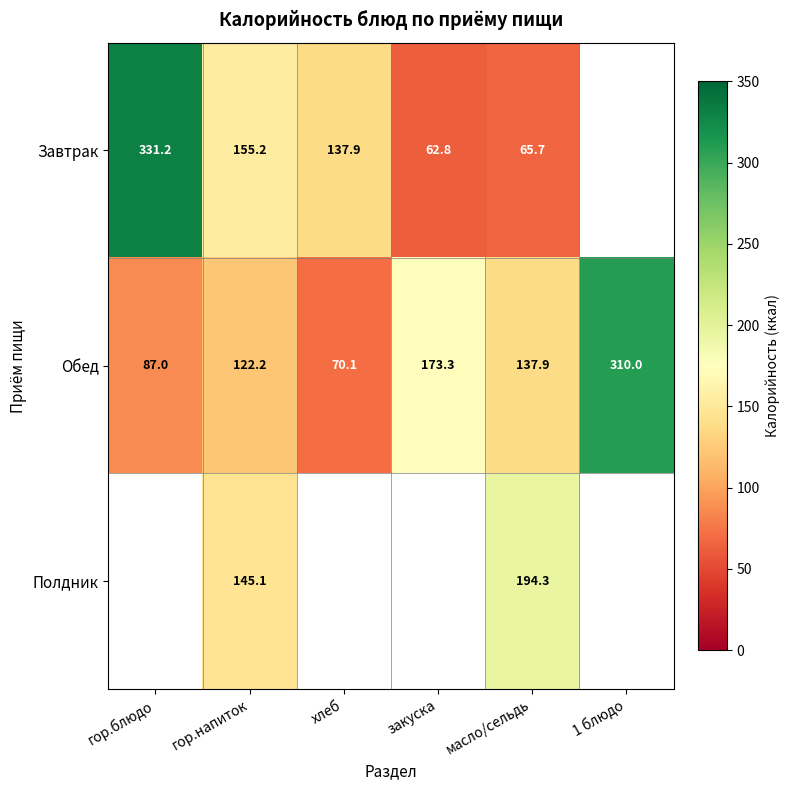

At гор.напиток, list the series in order from largest to smallest.

Завтрак, Полдник, Обед